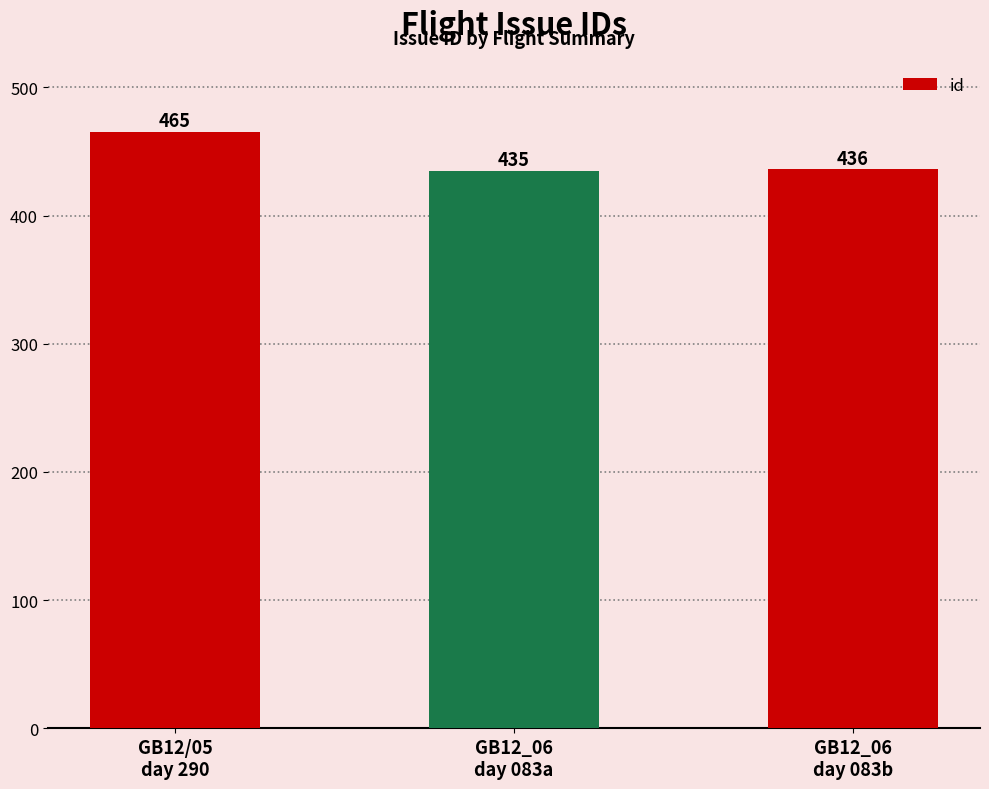

Reading left to right, extract all data points from this chart.

465	435	436